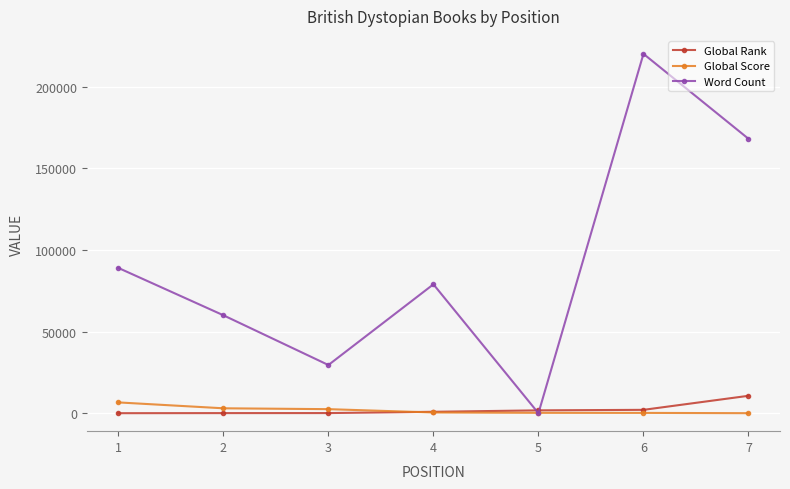

True or false: Global Rank has a value of 55 at 2.

True